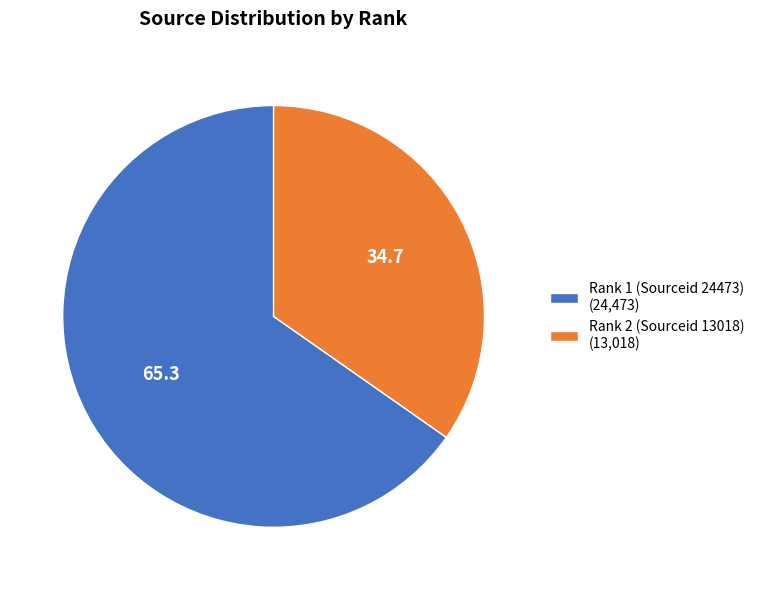

Between Rank 2 (Sourceid 13018) and Rank 1 (Sourceid 24473), which is larger?

Rank 1 (Sourceid 24473)